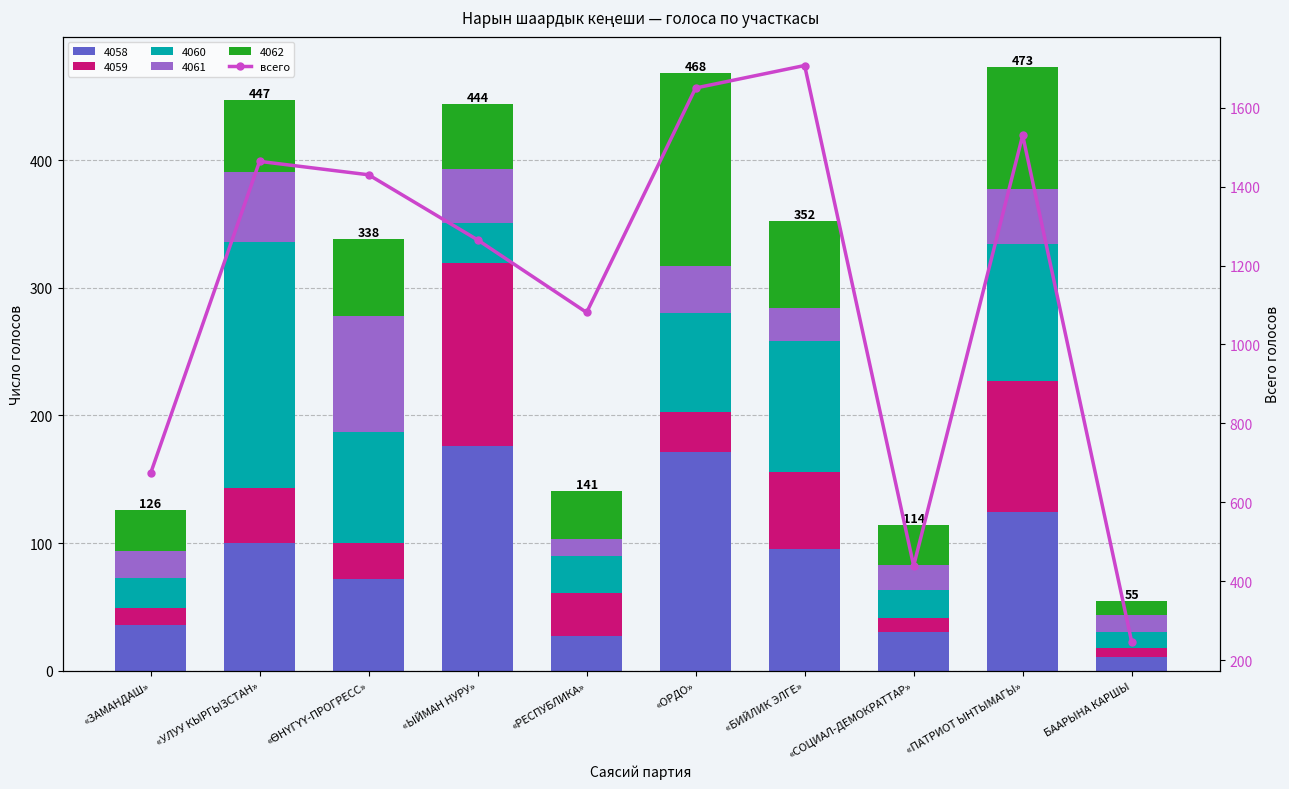

What is the label of the 3rd bar from the right?

«СОЦИАЛ-ДЕМОКРАТТАР»